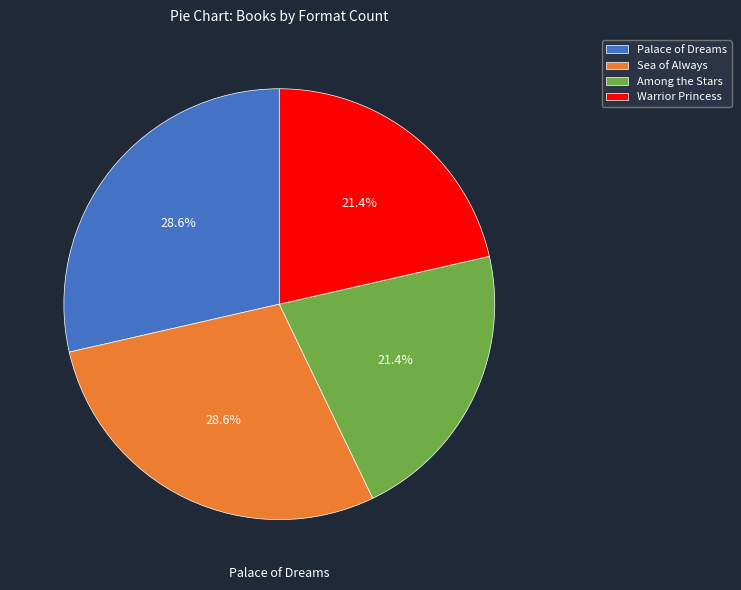

Does any single category account for the majority?

No